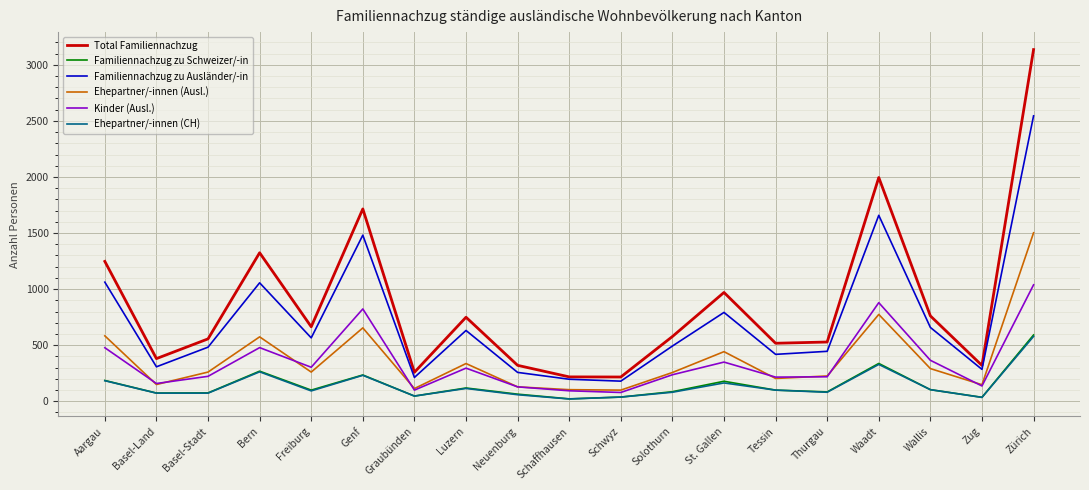

Which category has the highest value across all series?

Zürich